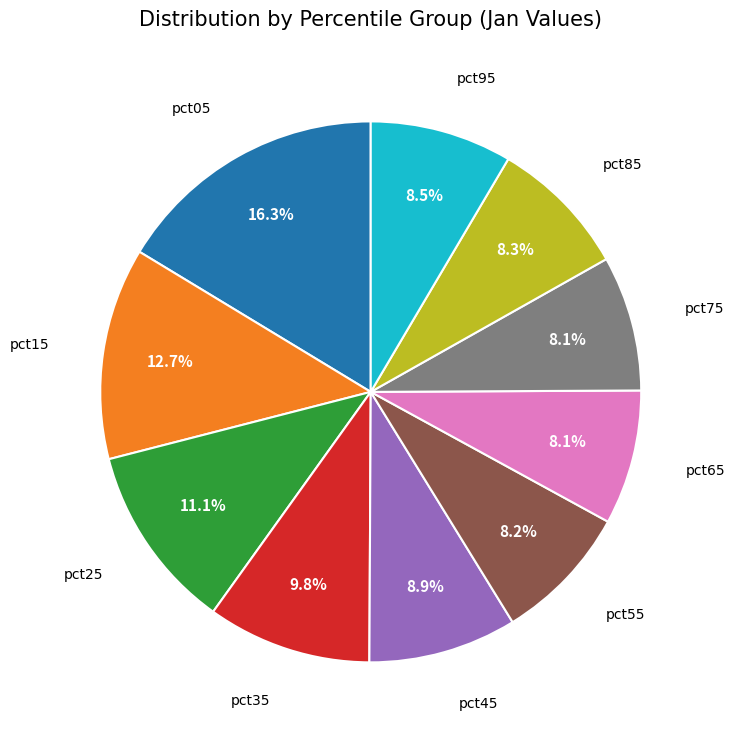

Does any single category account for the majority?

No